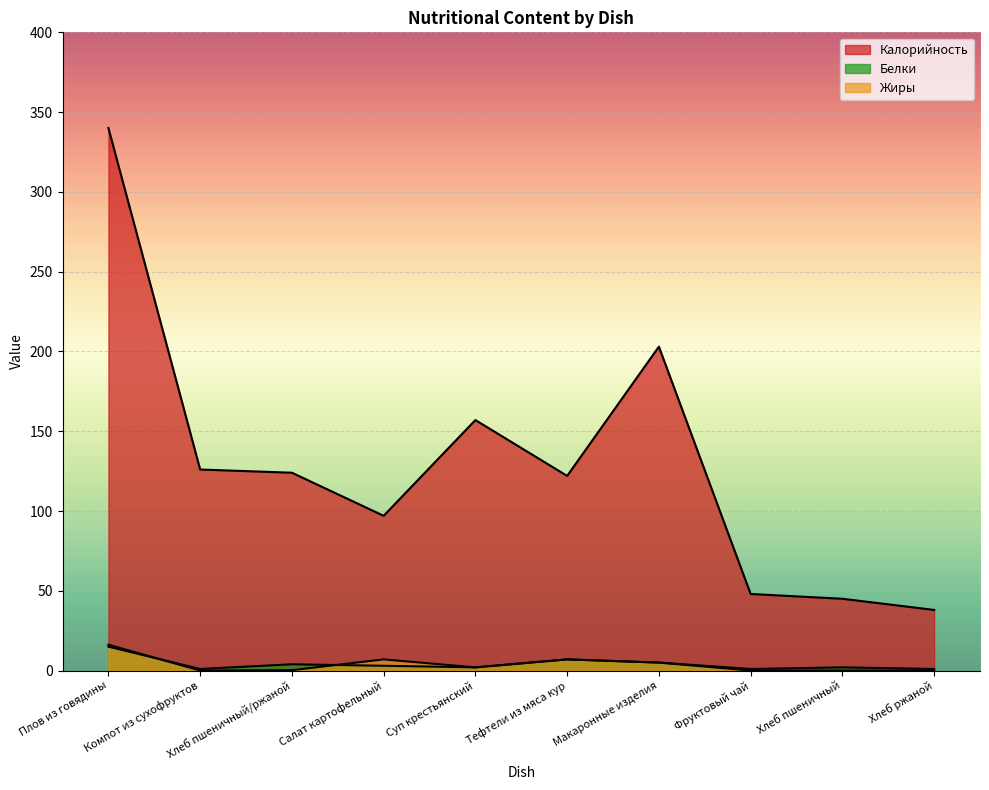

Which series changed the most between Макаронные изделия and Фруктовый чай?

Калорийность